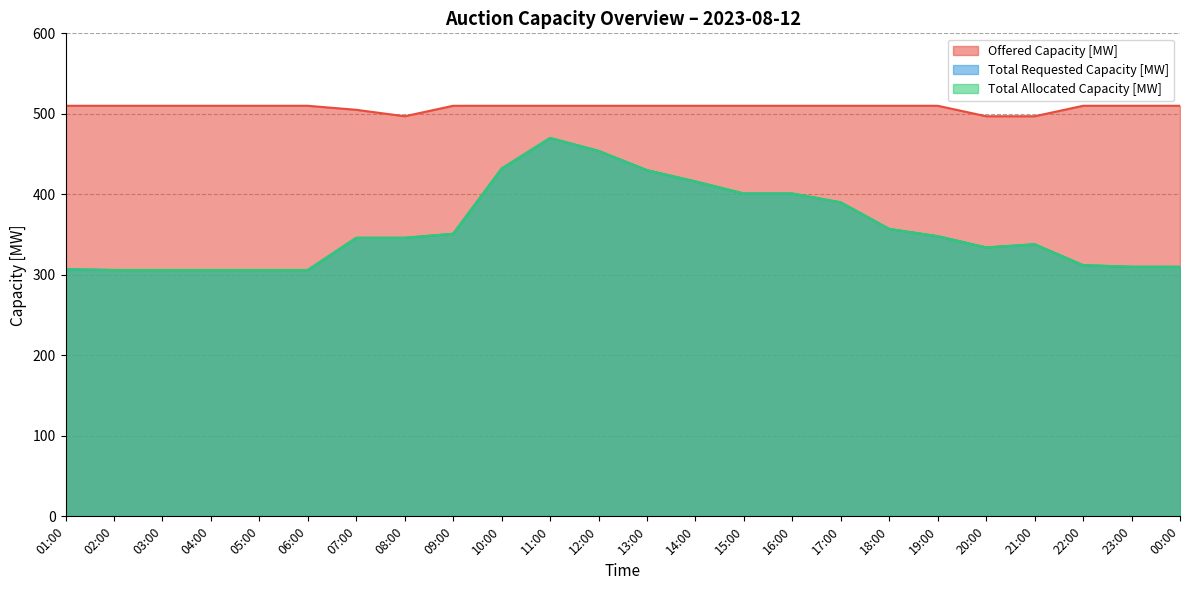

List the labels in order of Total Allocated Capacity [MW] value, smallest first.

02:00, 03:00, 04:00, 05:00, 06:00, 01:00, 23:00, 00:00, 22:00, 20:00, 21:00, 07:00, 08:00, 19:00, 09:00, 18:00, 17:00, 15:00, 16:00, 14:00, 13:00, 10:00, 12:00, 11:00